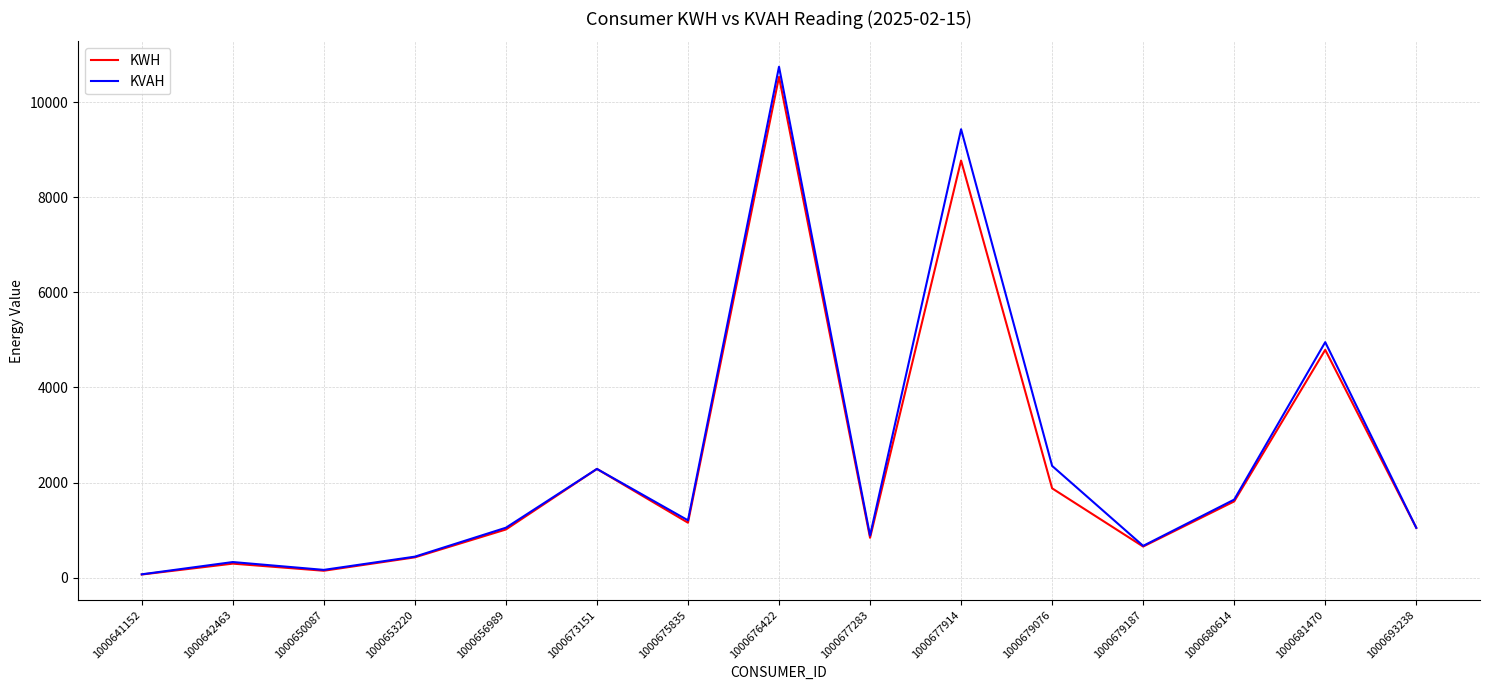

At which label is KVAH closest to 5406?

1000681470